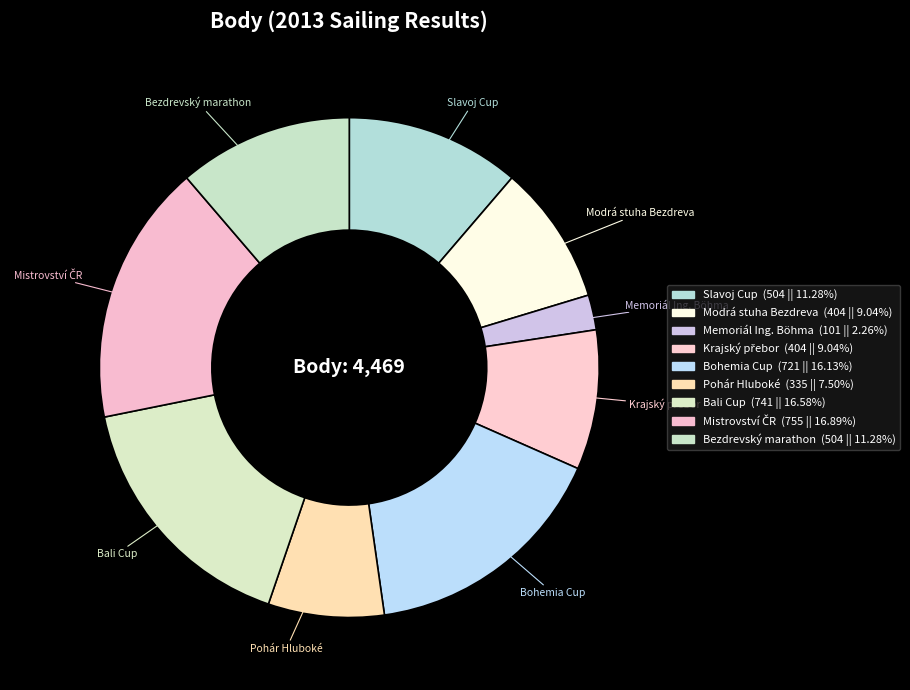

How many segments does this pie chart have?

9